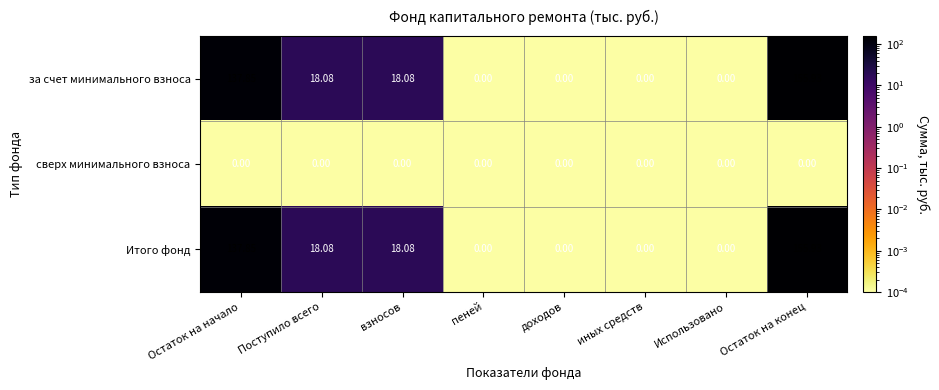

At how many categories does at least one series exceed 70?

2